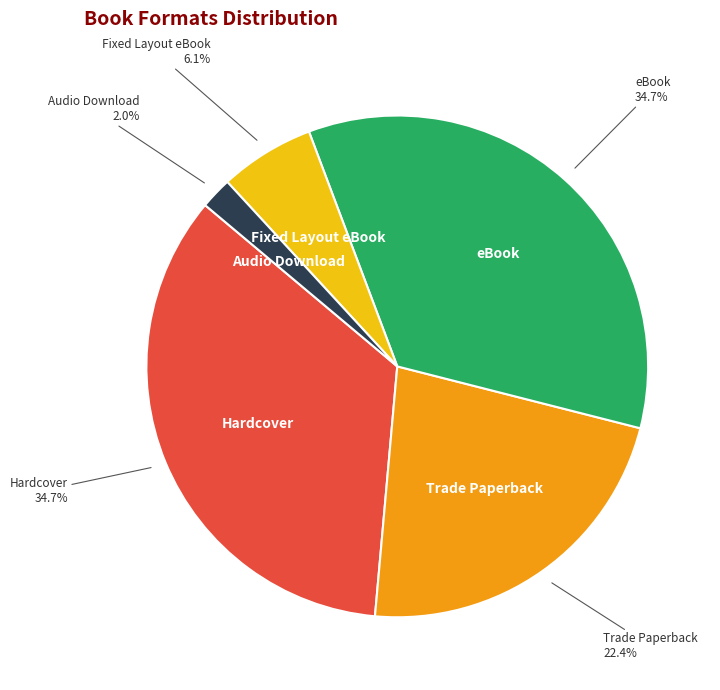

What is the smallest slice in the pie chart?

Audio Download